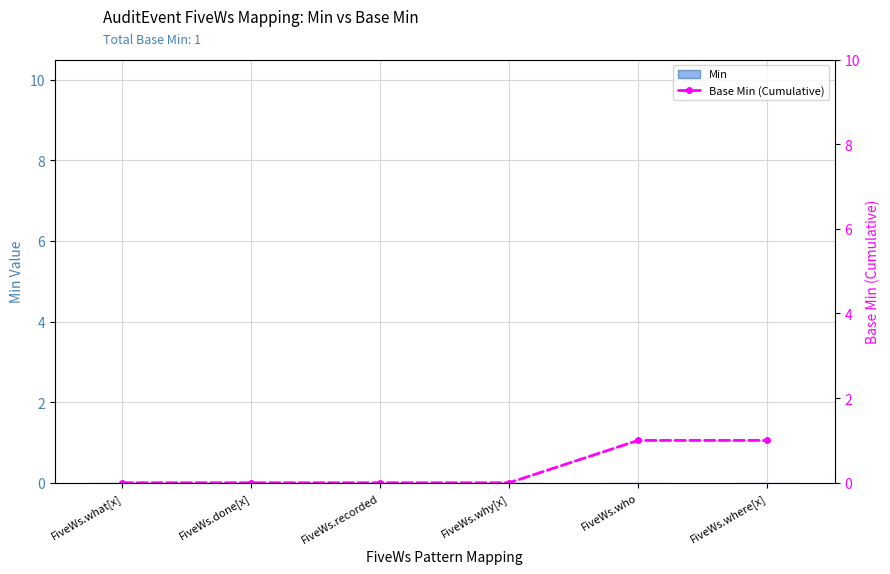

Which category has the lowest value across all series?

FiveWs.what[x]